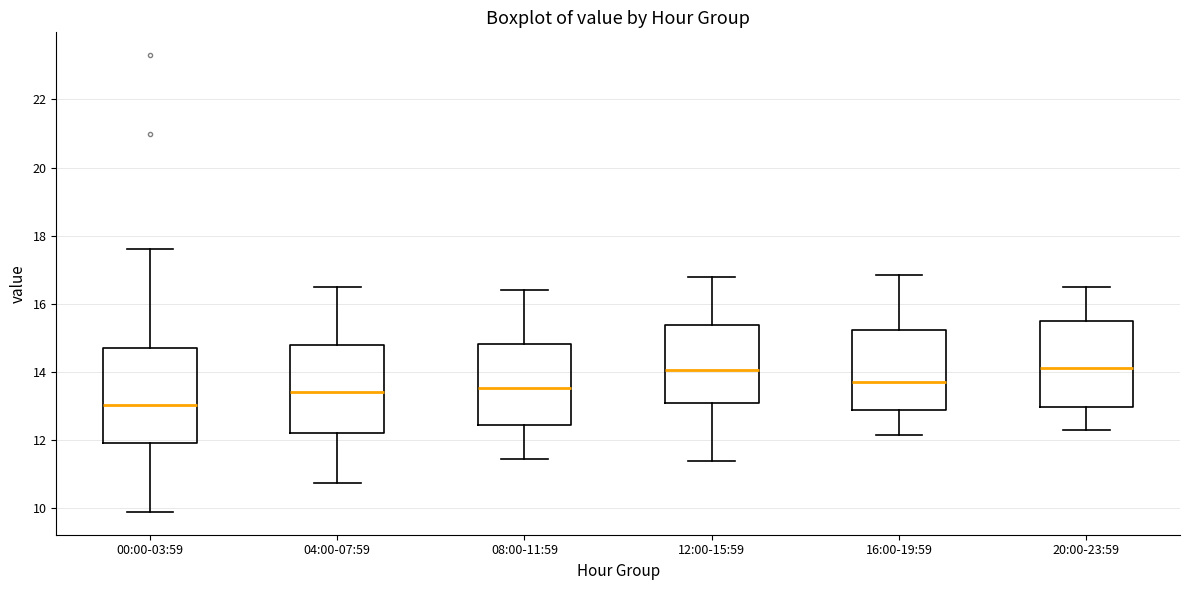

Reading left to right, read every box against the y-axis: the position of its median line, the range the box covers, and the ends of its whiskers. The values are not printed on the chart, so give them approximately, as read against the axis.

00:00-03:59: median 13.0, box 12.0 to 14.6, whiskers 10.0 to 17.6
04:00-07:59: median 13.4, box 12.2 to 14.8, whiskers 10.8 to 16.6
08:00-11:59: median 13.6, box 12.4 to 14.8, whiskers 11.4 to 16.4
12:00-15:59: median 14.0, box 13.0 to 15.4, whiskers 11.4 to 16.8
16:00-19:59: median 13.8, box 12.8 to 15.2, whiskers 12.2 to 16.8
20:00-23:59: median 14.2, box 13.0 to 15.4, whiskers 12.4 to 16.6